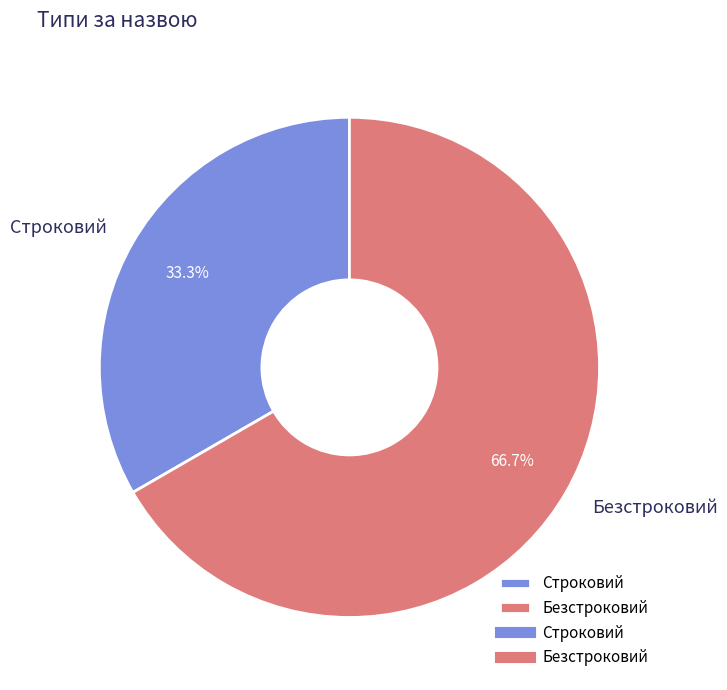

What percentage is NOT represented by Безстроковий?

33.3%